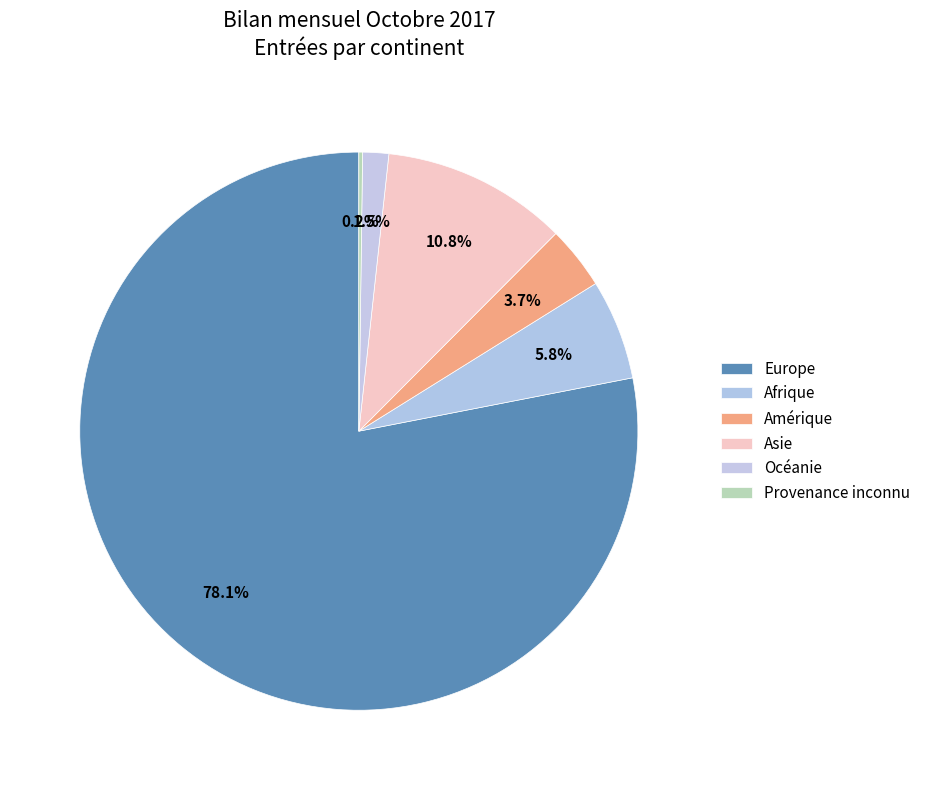

Which category has the smallest portion of the pie?

Provenance inconnu